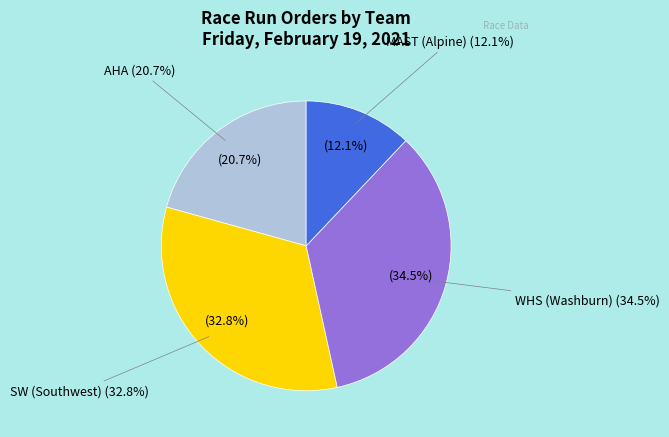

Does AHA represent more than half of the total?

No